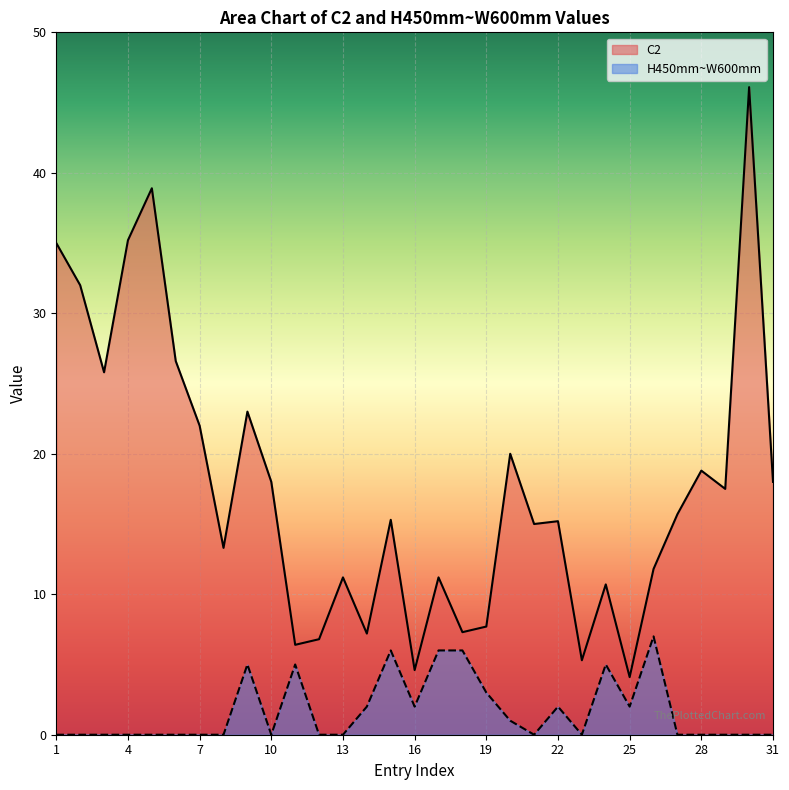

In H450mm~W600mm, how many points are lower than both neighbors (excluding endpoints)?

5